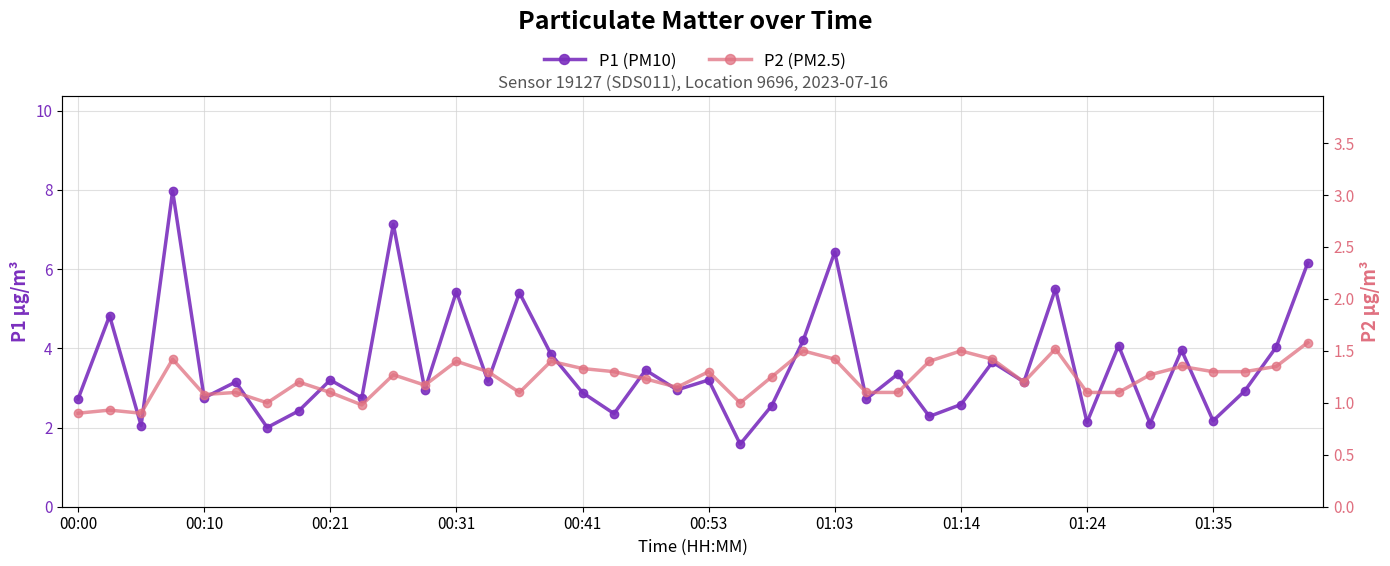

Count the number of data series in this chart.

2